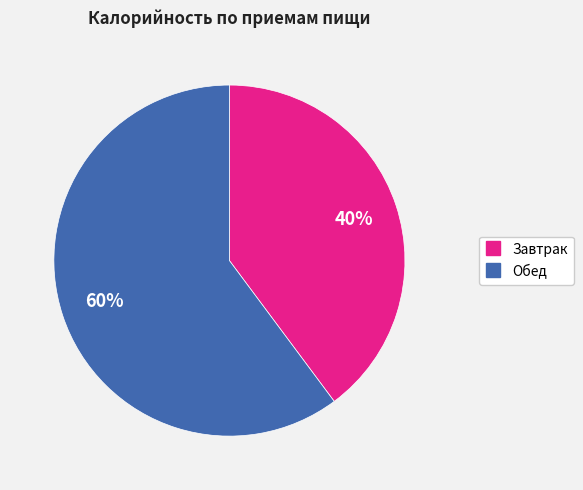

Rank the categories by value from highest to lowest.

Обед, Завтрак